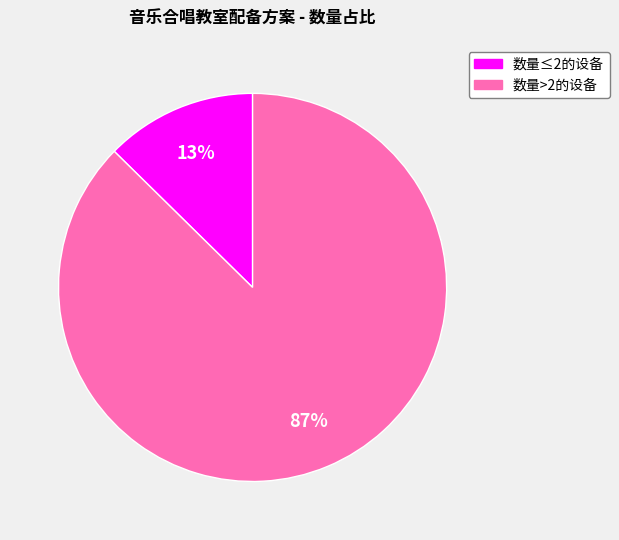

To the nearest percent, what is the average slice percentage?

50%